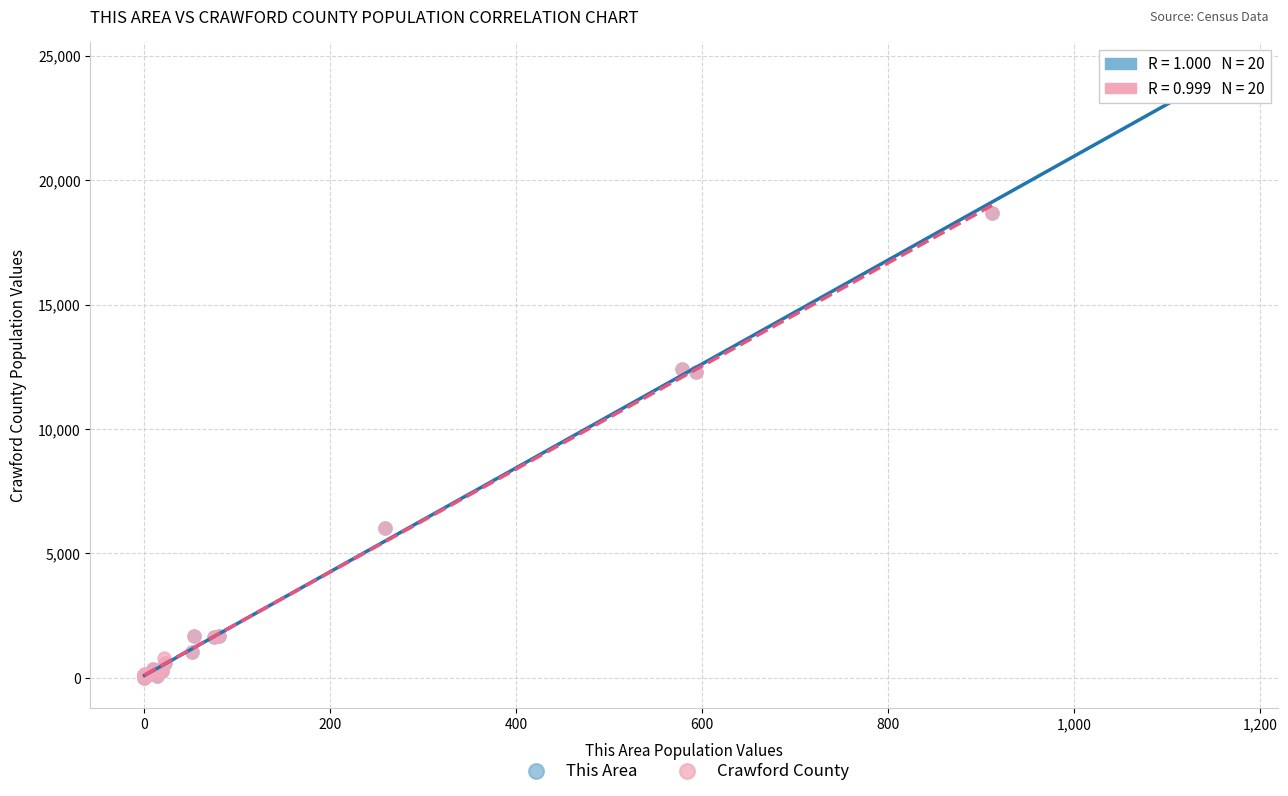

Which series has the largest Y range (max minus min)?

This Area